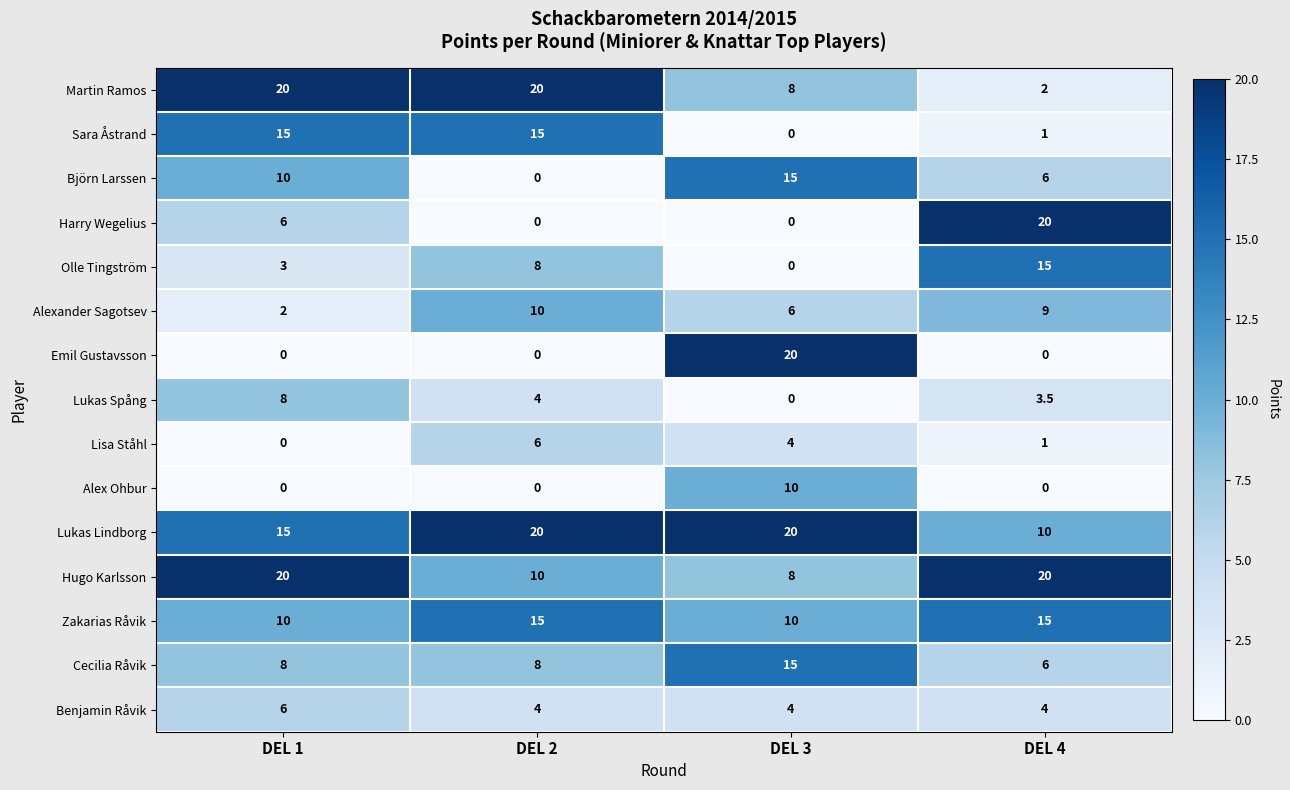

How many distinct data groups are displayed?

15